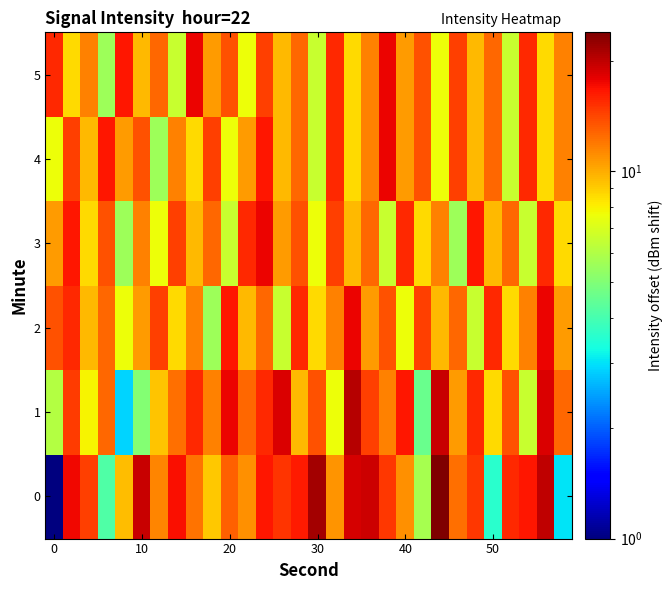

What is the minimum value shown in the chart?

1.0